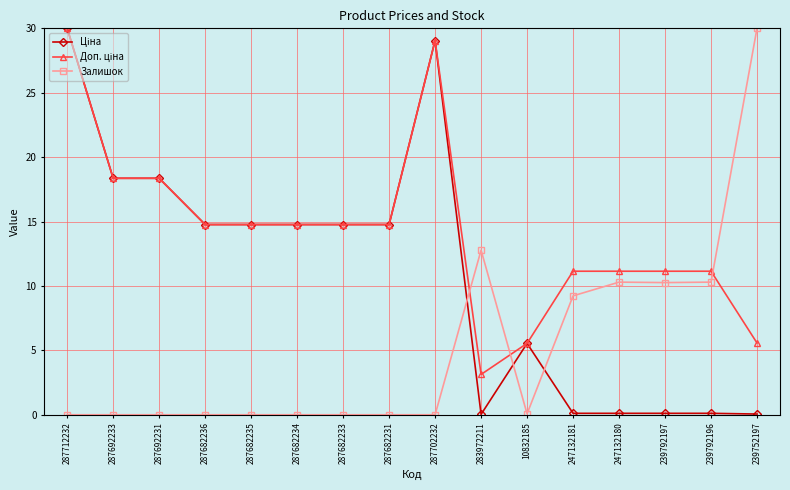

Which series changed the most between 283972211 and 10832185?

Залишок